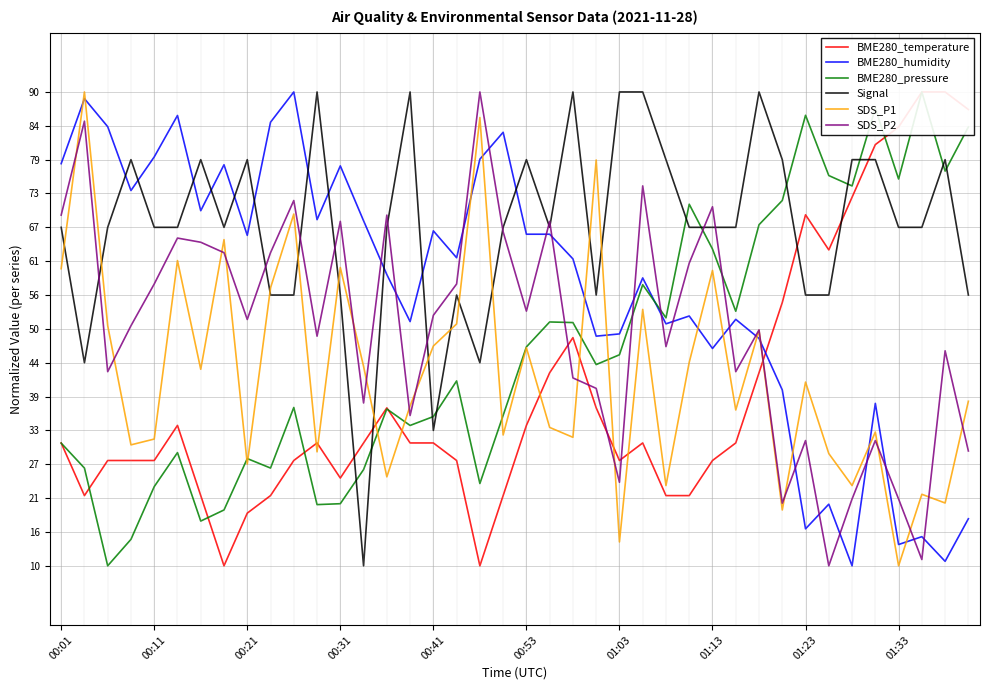

In BME280_temperature, how many points are lower than both neighbors (excluding endpoints)?

6